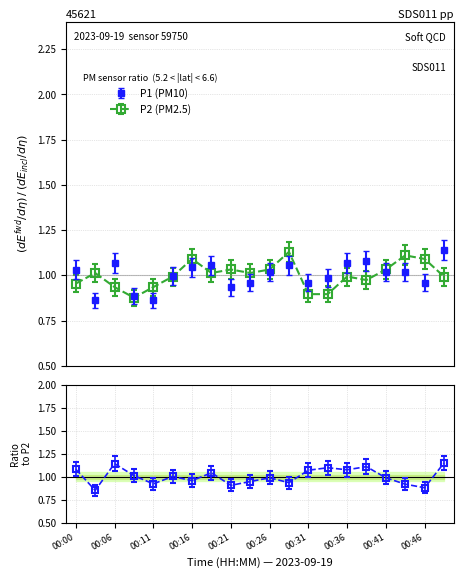

What is the value of the P1 point at the 10th from the left?

1.0